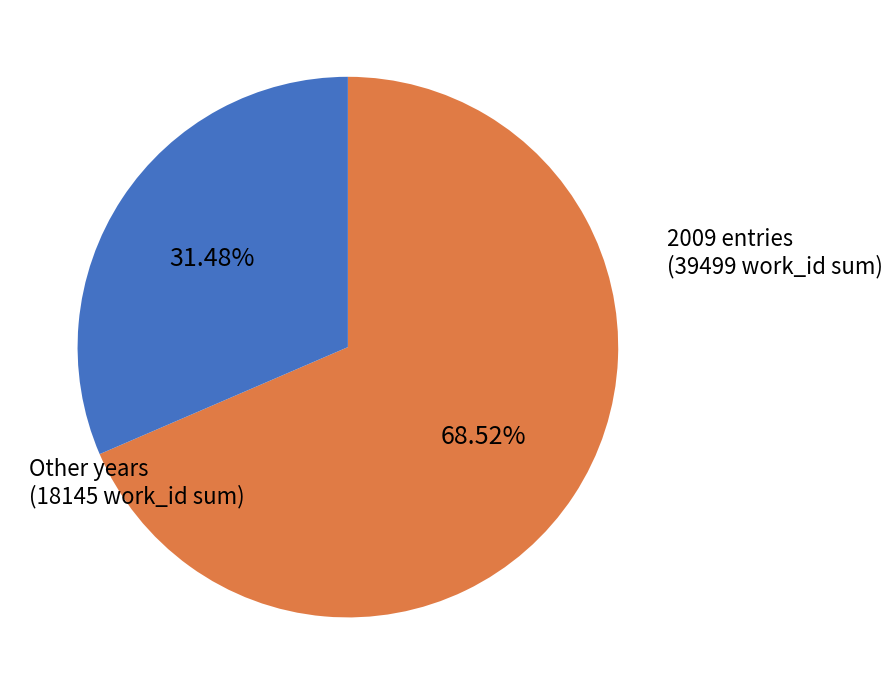

Approximately how many times larger is the value at Other years compared to 2009 entries?

0.5